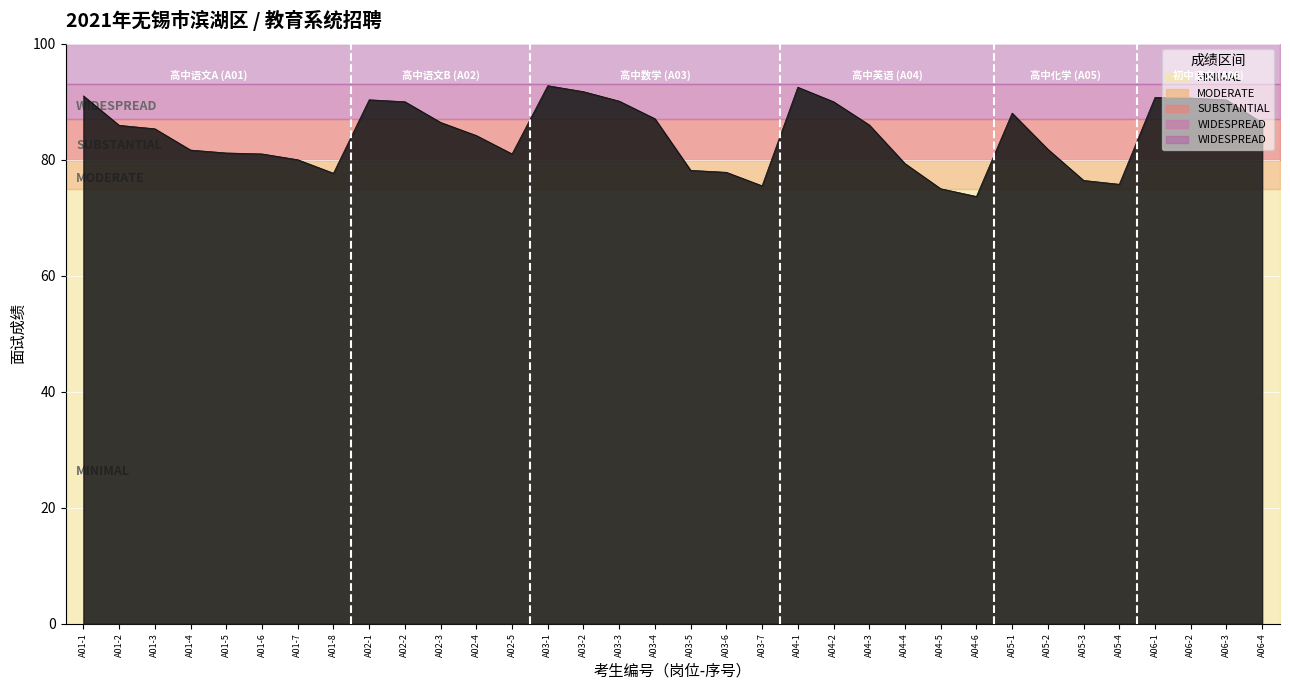

Reading right to left, transcribe all the data shown in this chart.

86.3	90.3	90.6	90.7	75.8	76.4	81.8	88.0	73.7	75.0	79.3	86.0	90.0	92.5	75.5	77.8	78.2	87.1	90.1	91.7	92.8	81.0	84.2	86.4	90.0	90.3	77.7	80.0	81.0	81.2	81.7	85.3	85.9	91.0